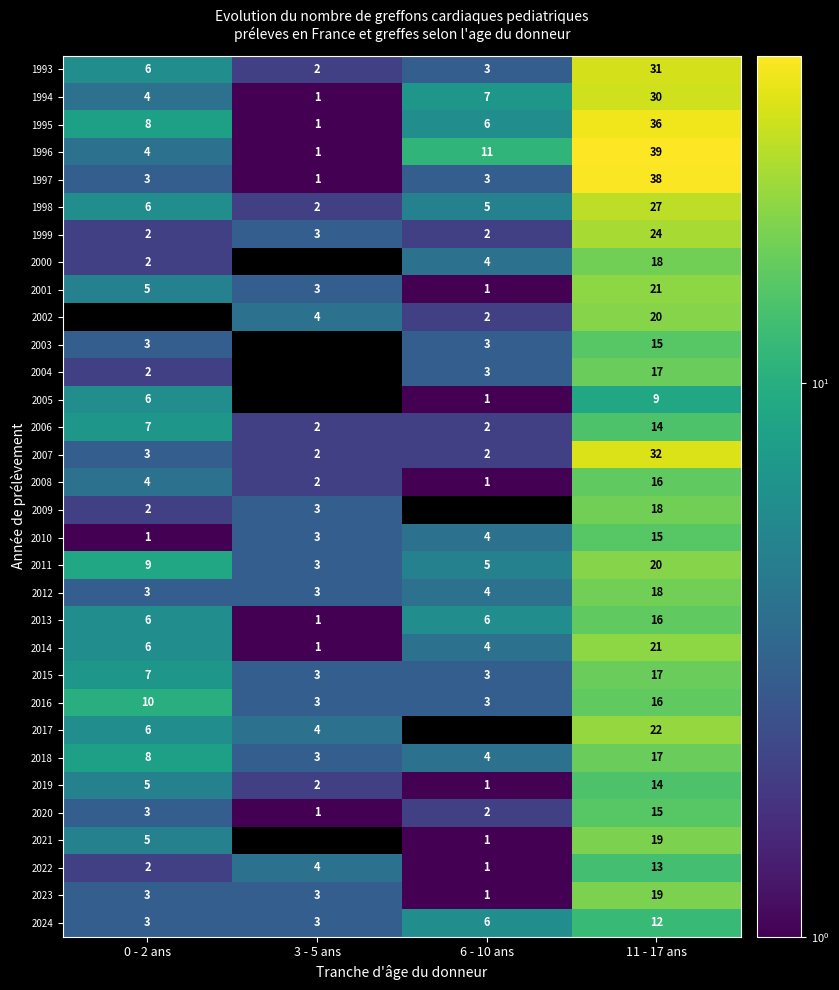

How many categories are shown in the chart?

4